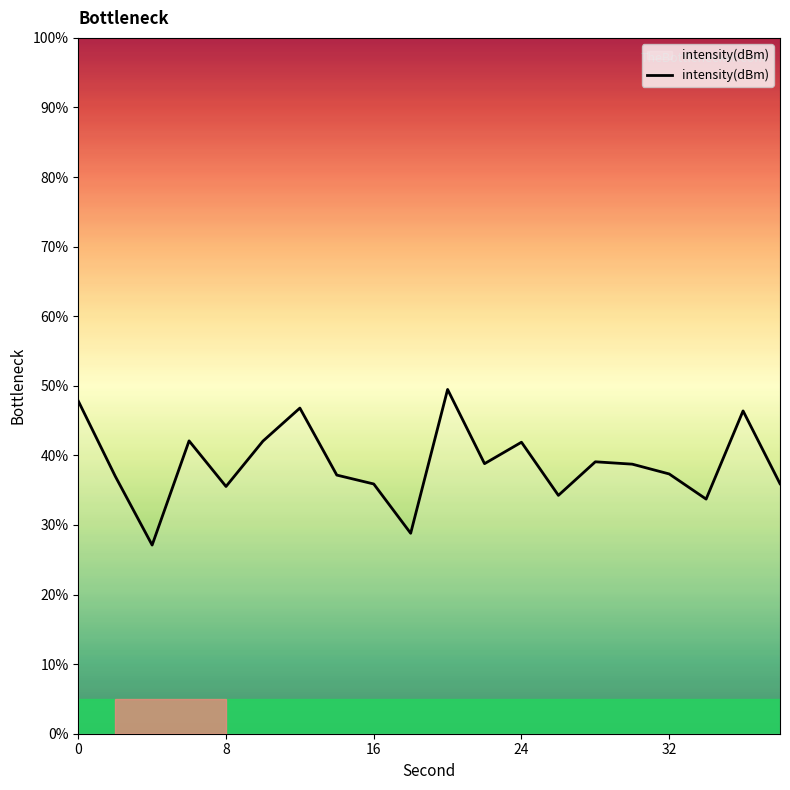

What is the difference between the maximum and minimum values?

22.4